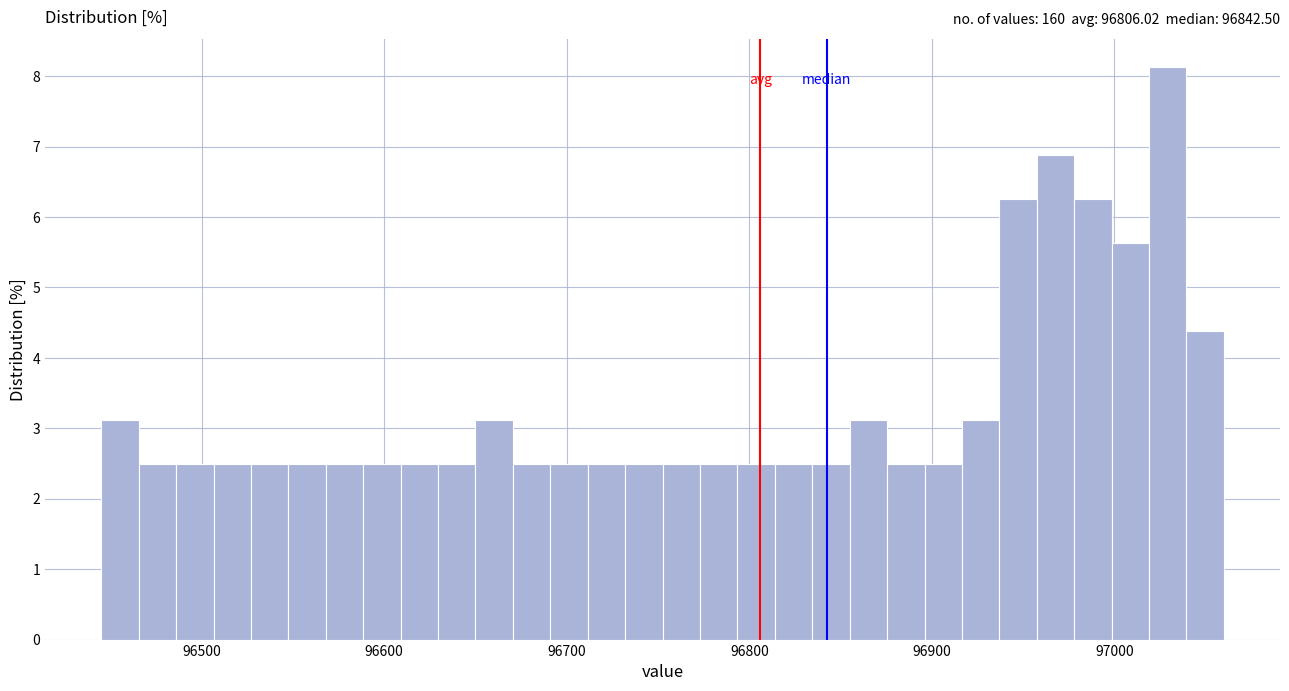

Around what value on the x-axis is the tallest bar? Give the approximate position of its centre, as read against the axis.

97030